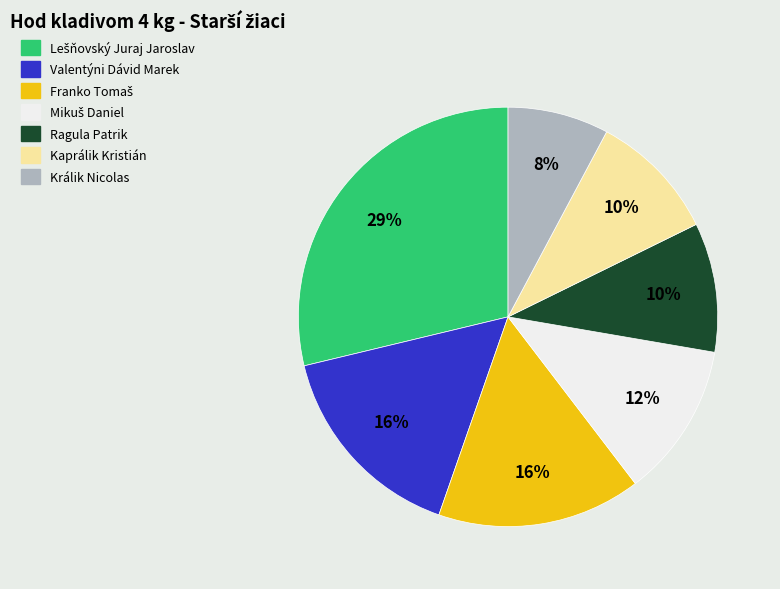

Approximately how many times larger is the value at Králik Nicolas compared to Ragula Patrik?

0.8